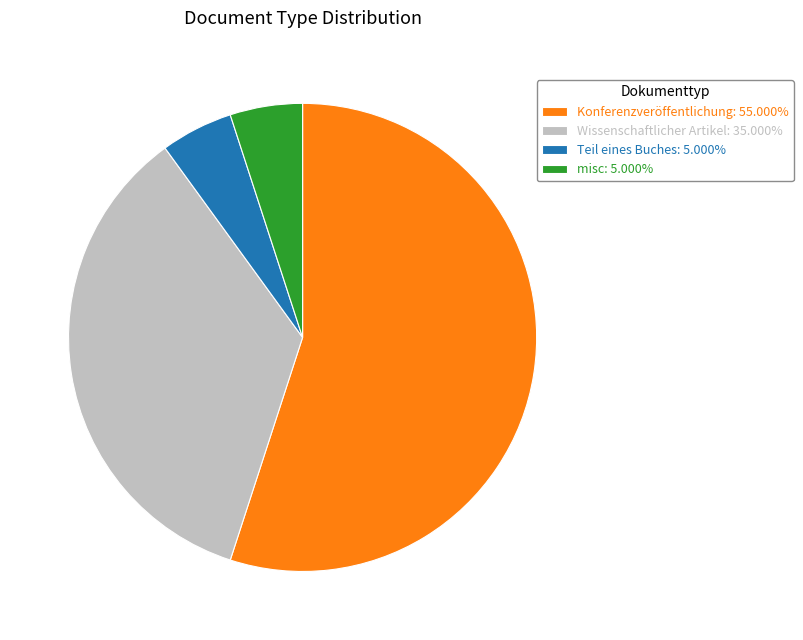

The Konferenzveröffentlichung slice represents 69% of the pie. True or false?

False